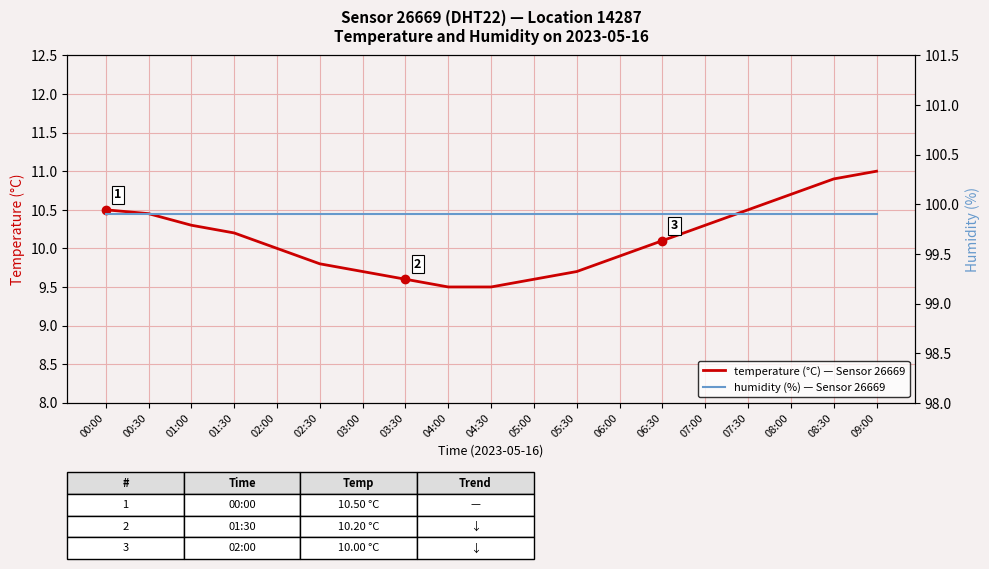

Reading right to left, transcribe all the data shown in this chart.

temperature: 11.0	10.9	10.7	10.5	10.3	10.1	9.9	9.7	9.6	9.5	9.5	9.6	9.7	9.8	10.0	10.2	10.3	10.4	10.5
humidity: 99.9	99.9	99.9	99.9	99.9	99.9	99.9	99.9	99.9	99.9	99.9	99.9	99.9	99.9	99.9	99.9	99.9	99.9	99.9